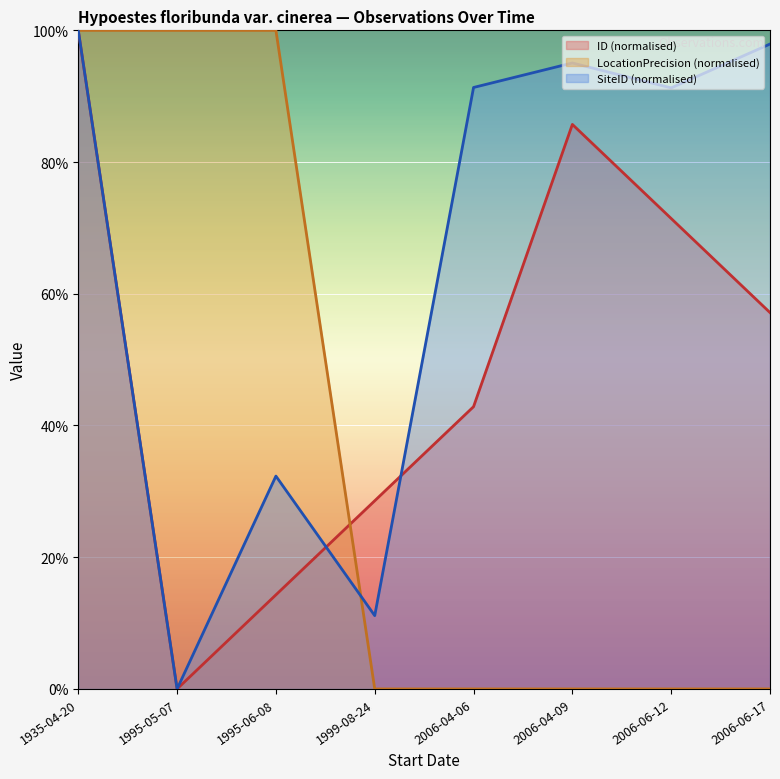

At 2006-04-06, list the series in order from largest to smallest.

SiteID (normalised), ID (normalised), LocationPrecision (normalised)